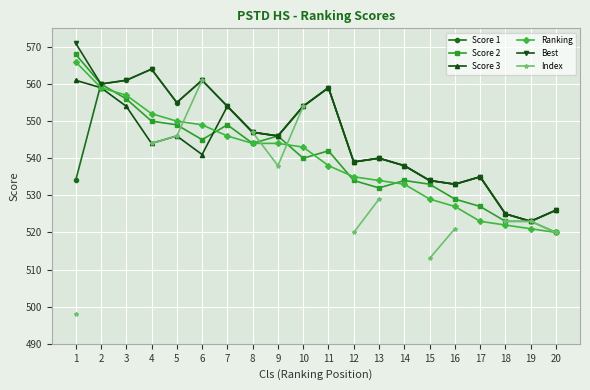

What is the sum of the Best values at 9 and 13?

1086